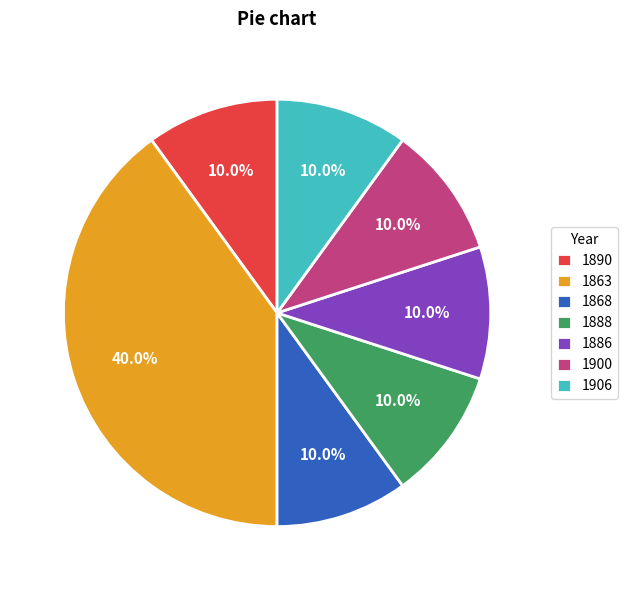

What percentage is the 1900 slice, to the nearest percent?

10%